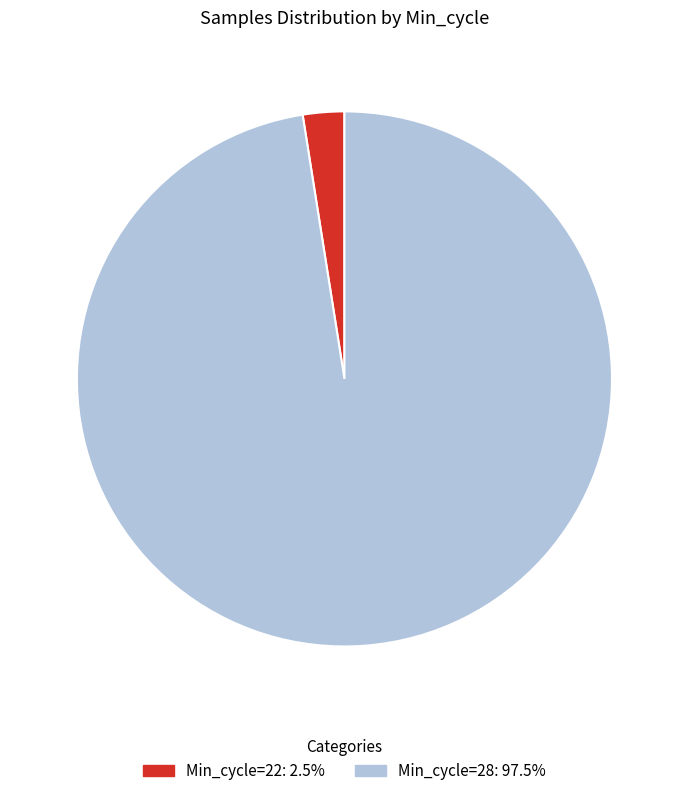

Is there a majority slice in this chart?

Yes